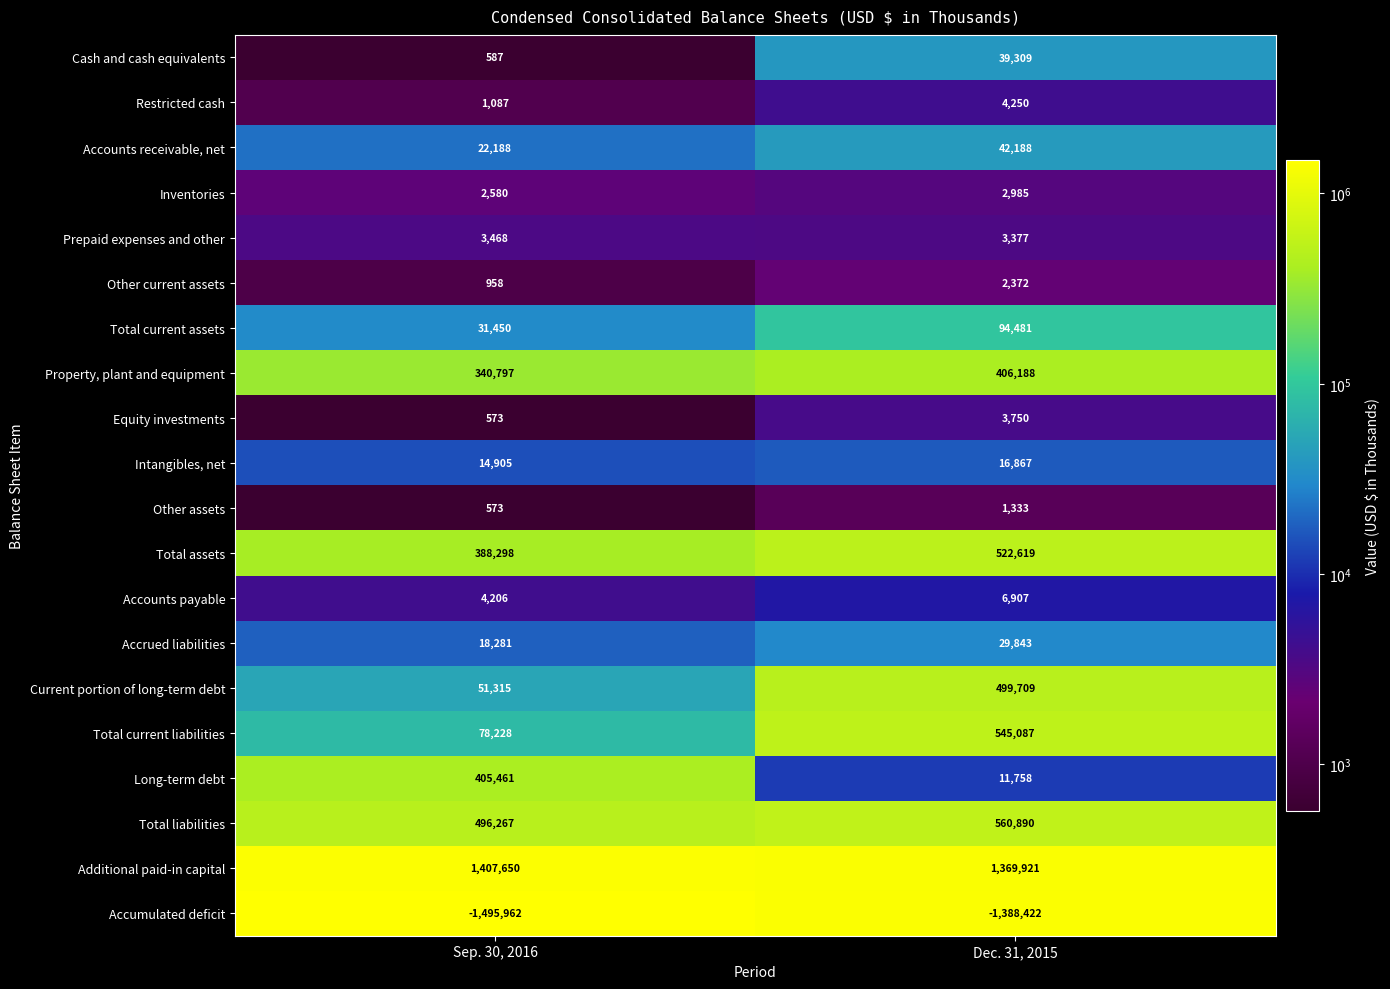

True or false: Restricted cash has a value of 2570 at Dec. 31, 2015.

False